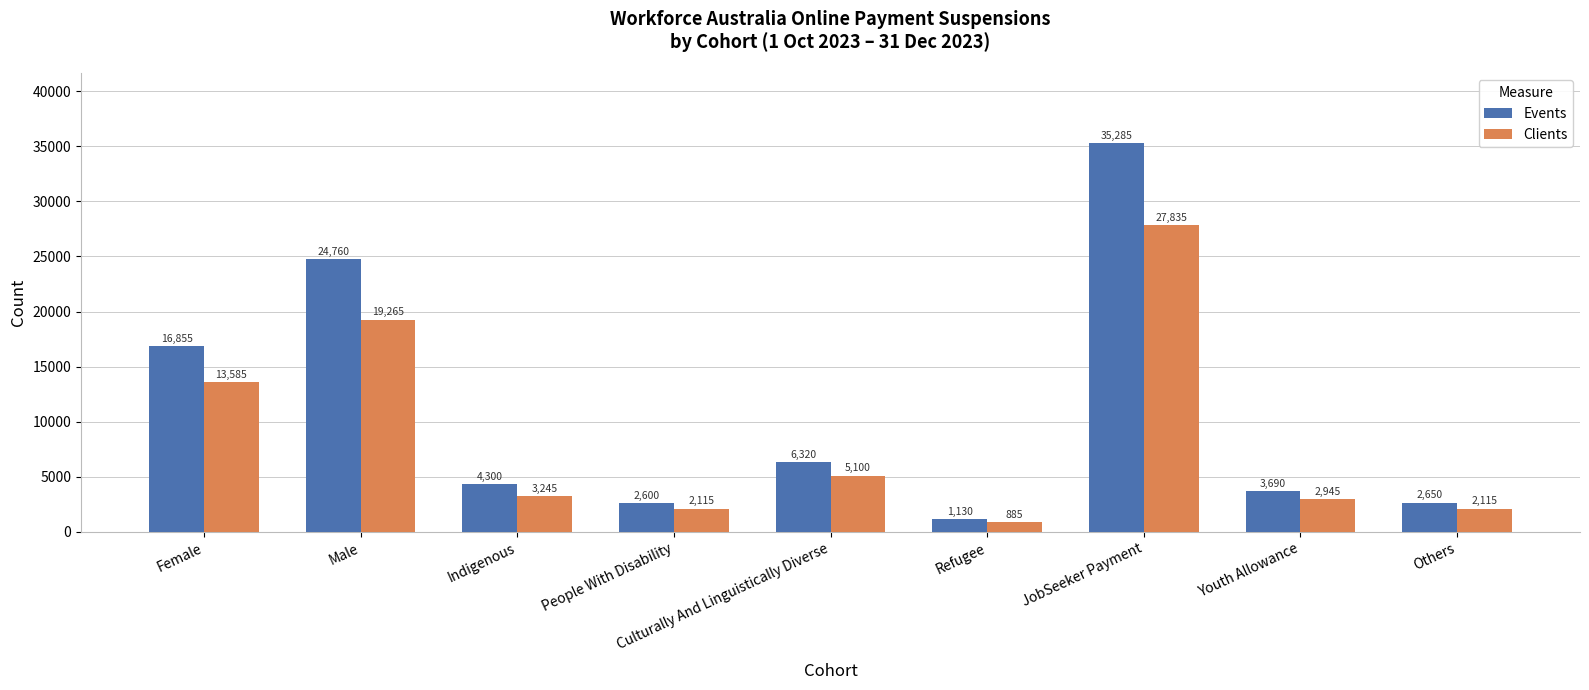

What is the difference between the Events values at People With Disability and Male?

22160